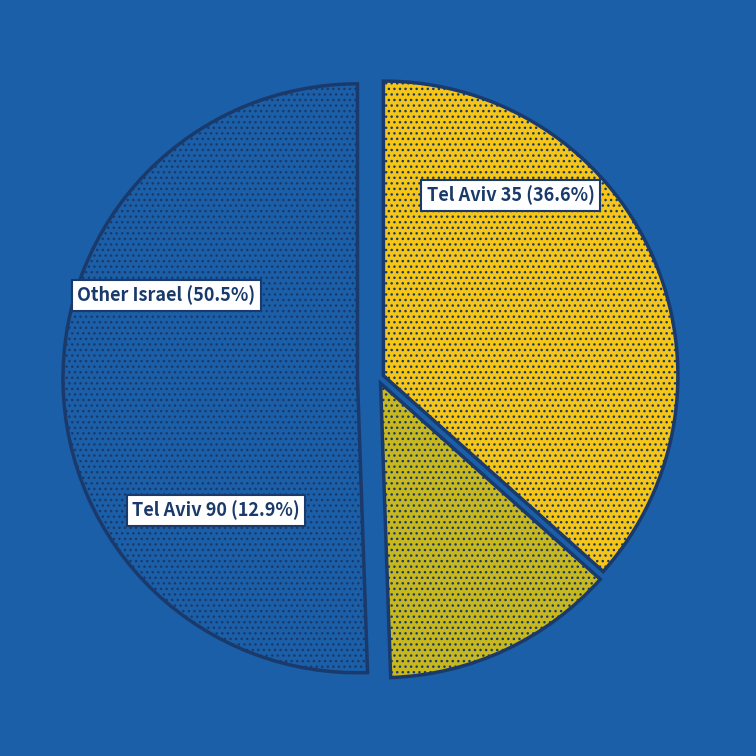

To the nearest percent, what portion does אחר represent?

51%